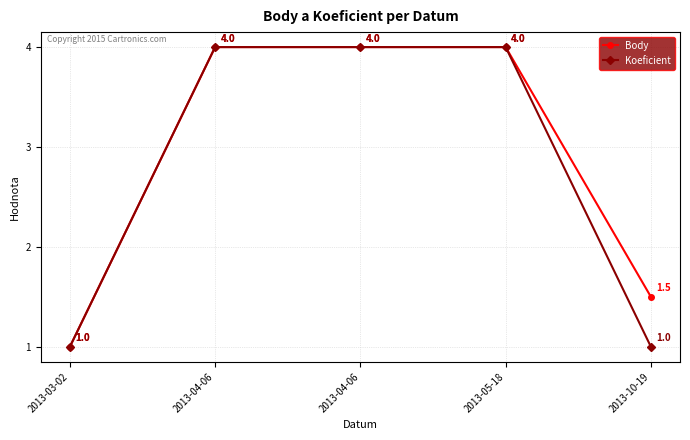

True or false: Body has more than 2 points higher than both neighbors.

False